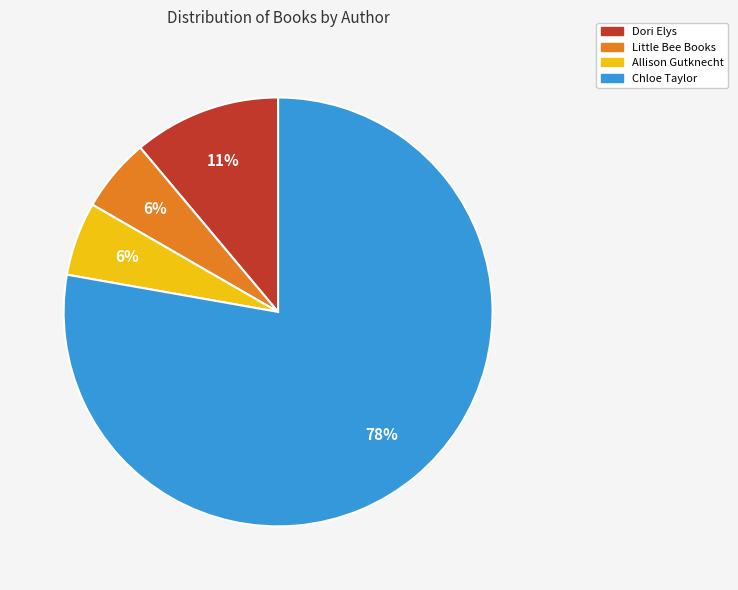

To the nearest percent, what is the average slice percentage?

25%